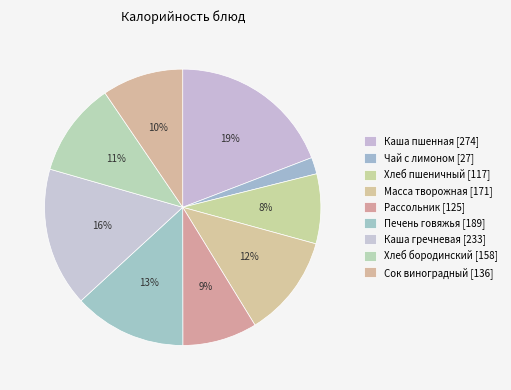

How much of the chart is everything except Хлеб пшеничный?

91.8%